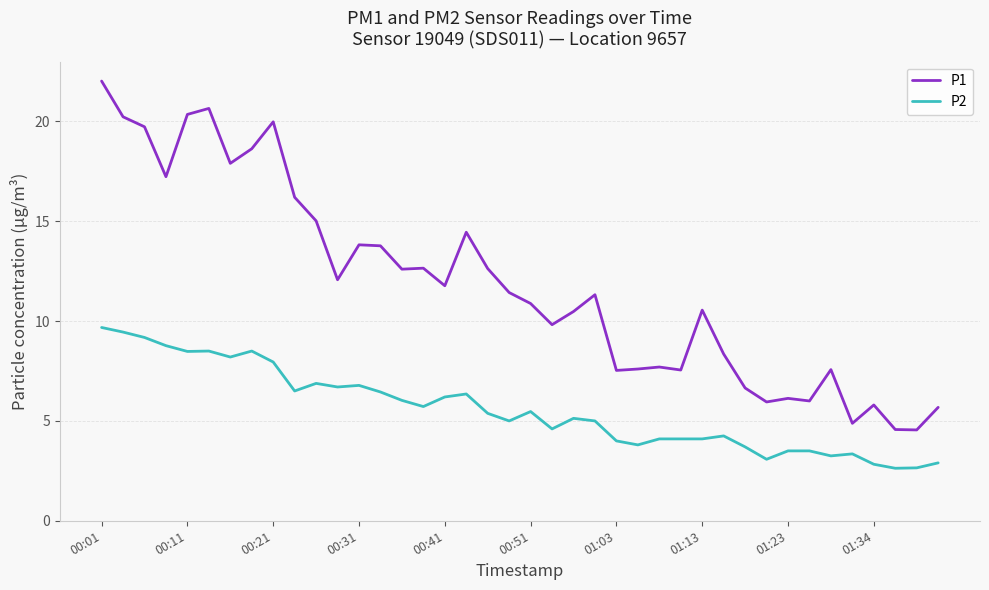

Which series has the largest total across all categories?

P1